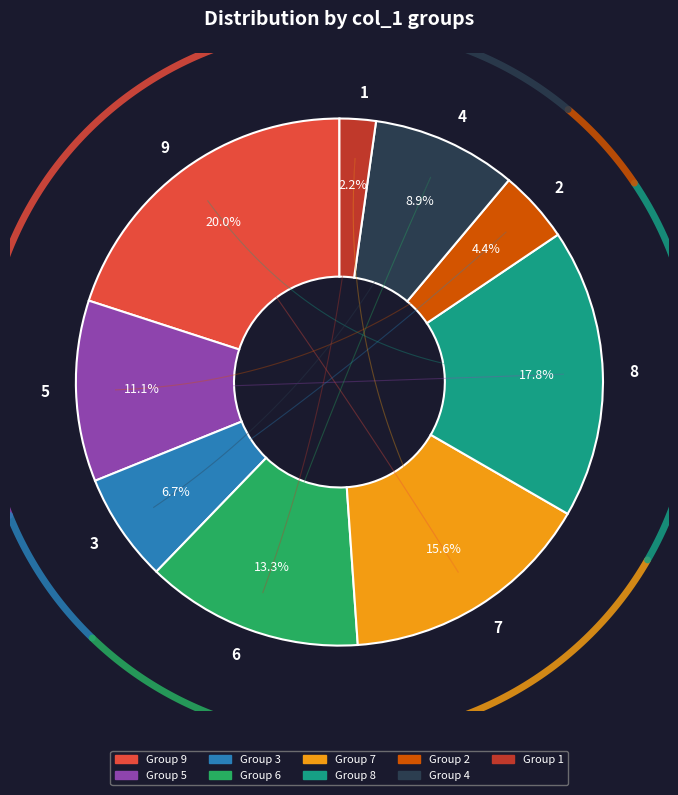

Does col_1=3 account for over 50% of the chart?

No